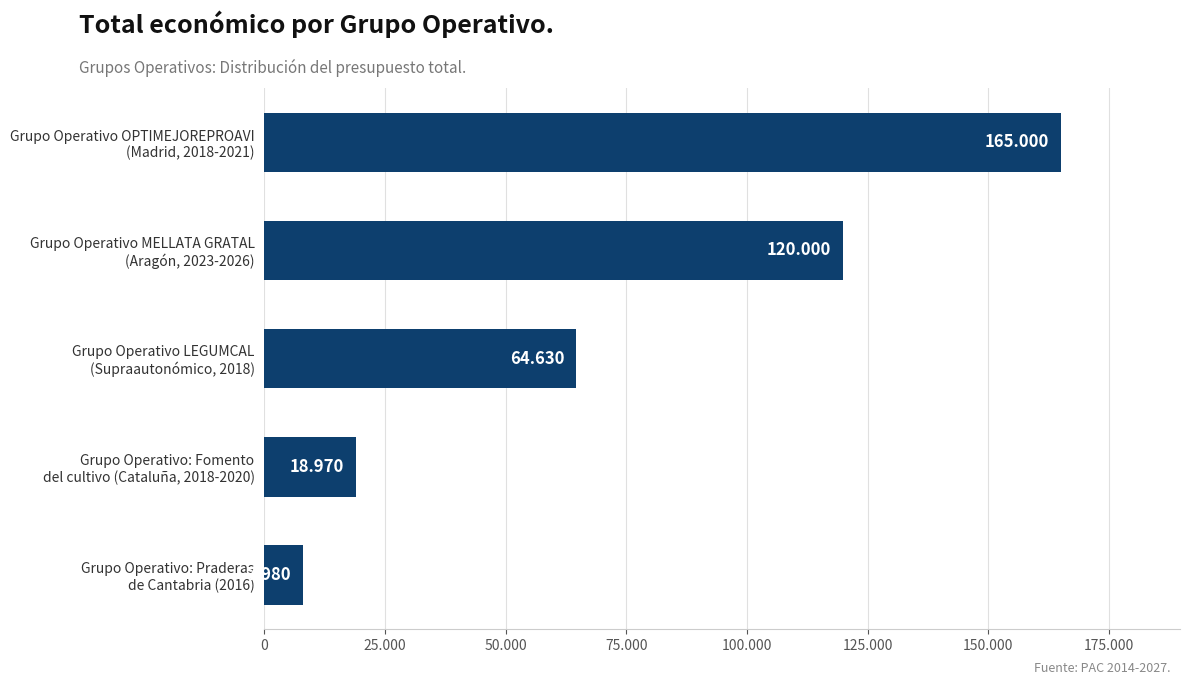

Count the number of values greater than 64630.

2